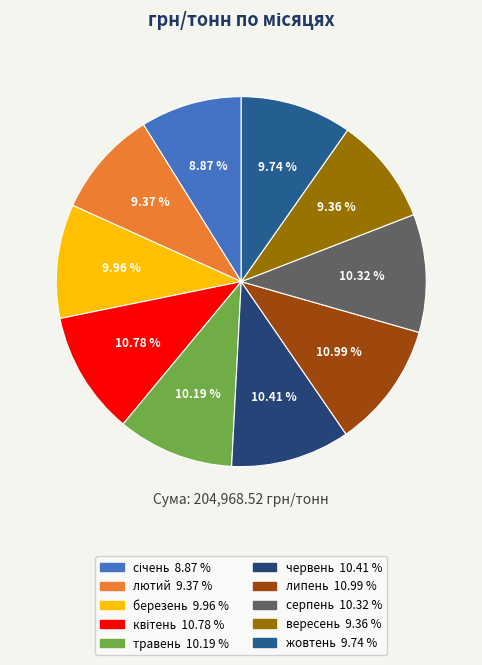

Is there a majority slice in this chart?

No